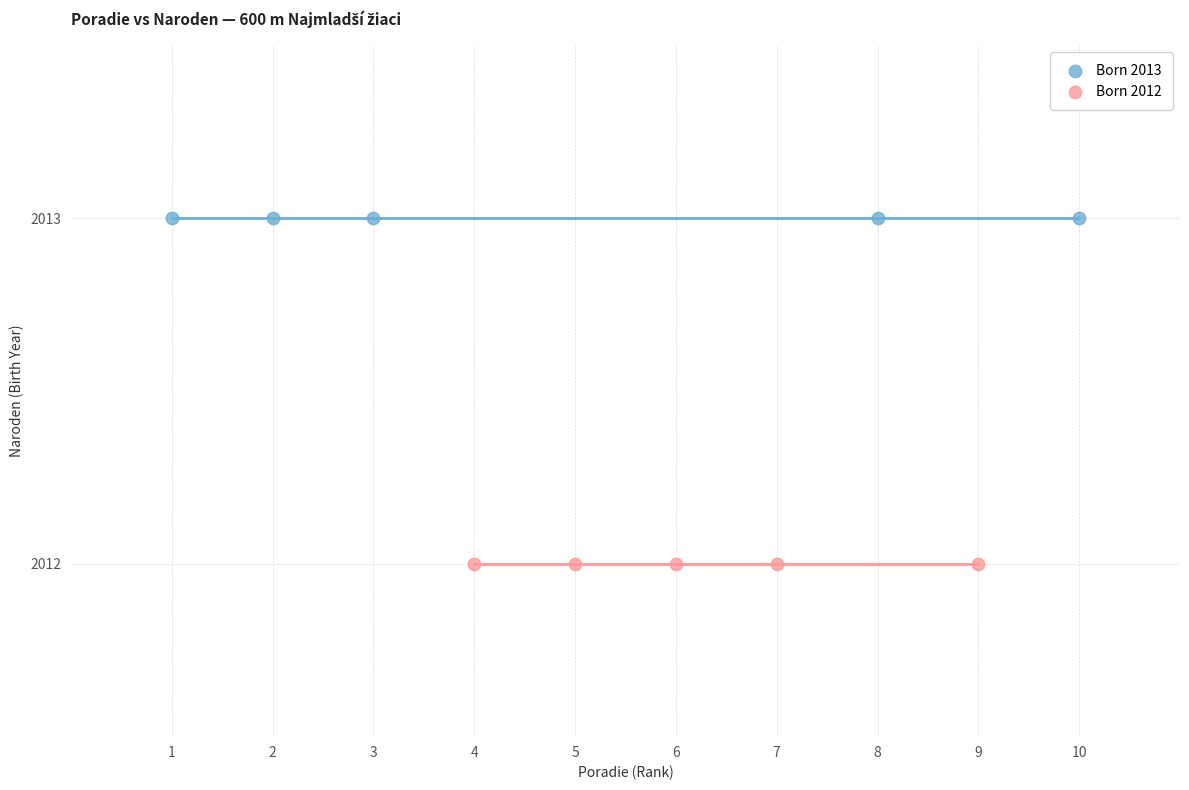

Which series contains the lowest Y value?

Born 2012